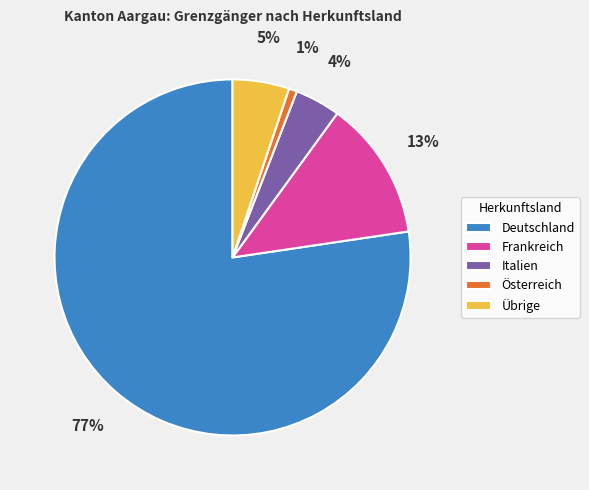

Which slice is the largest?

Deutschland